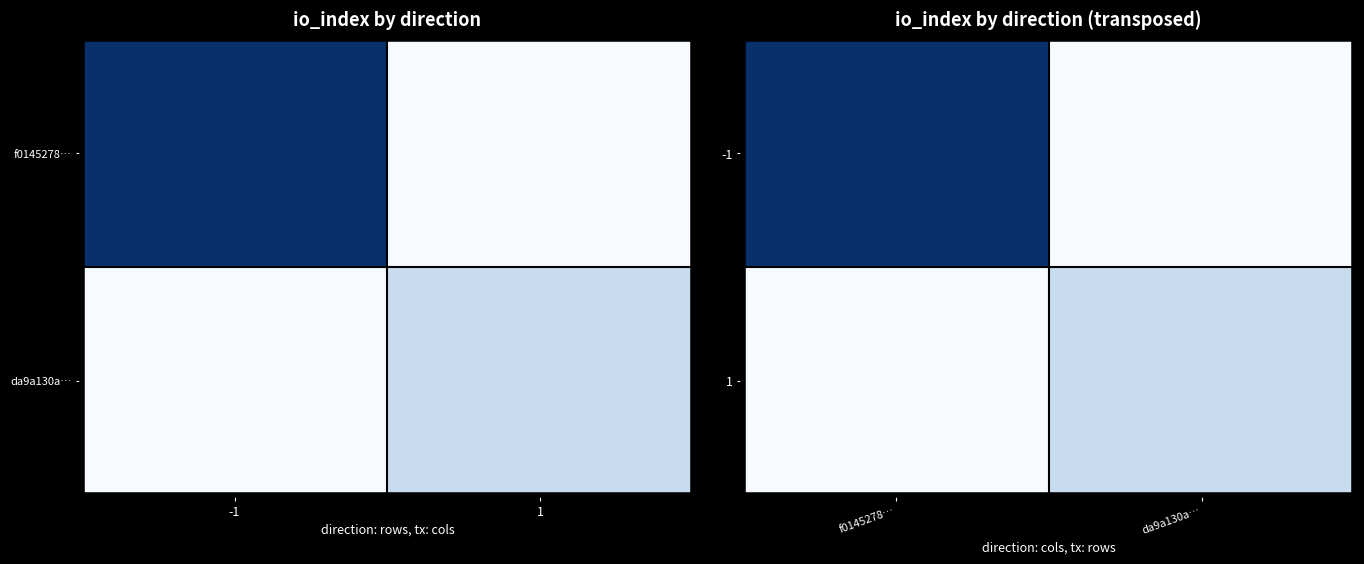

The 1 series shows 6 at da9a130a…. True or false?

False